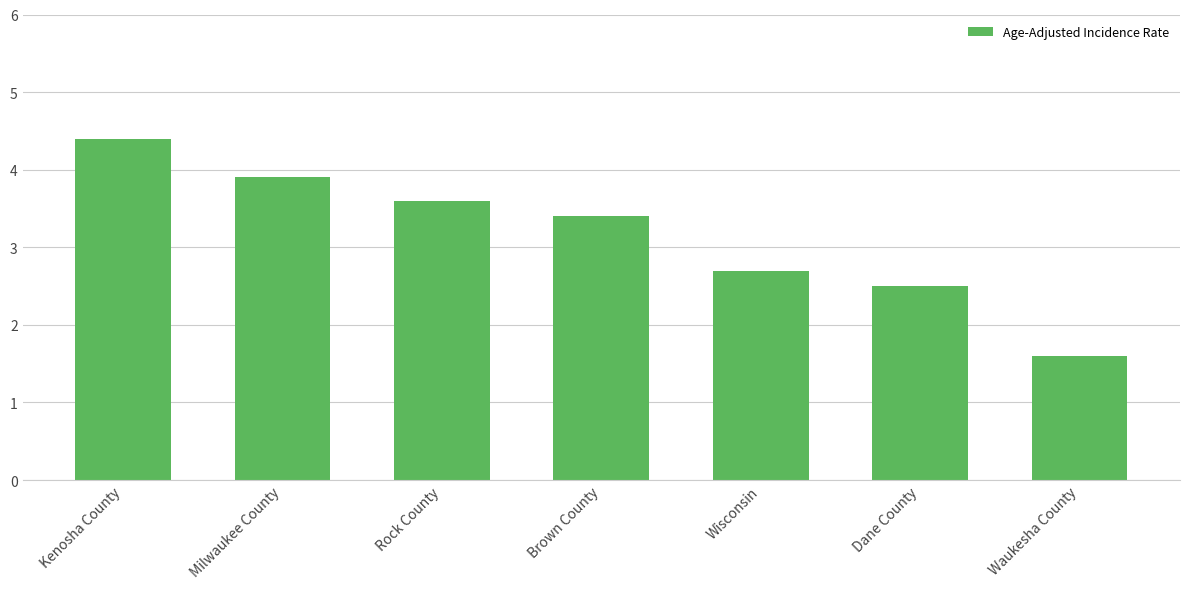

List the labels in order of value, smallest first.

Waukesha County, Dane County, Wisconsin, Brown County, Rock County, Milwaukee County, Kenosha County